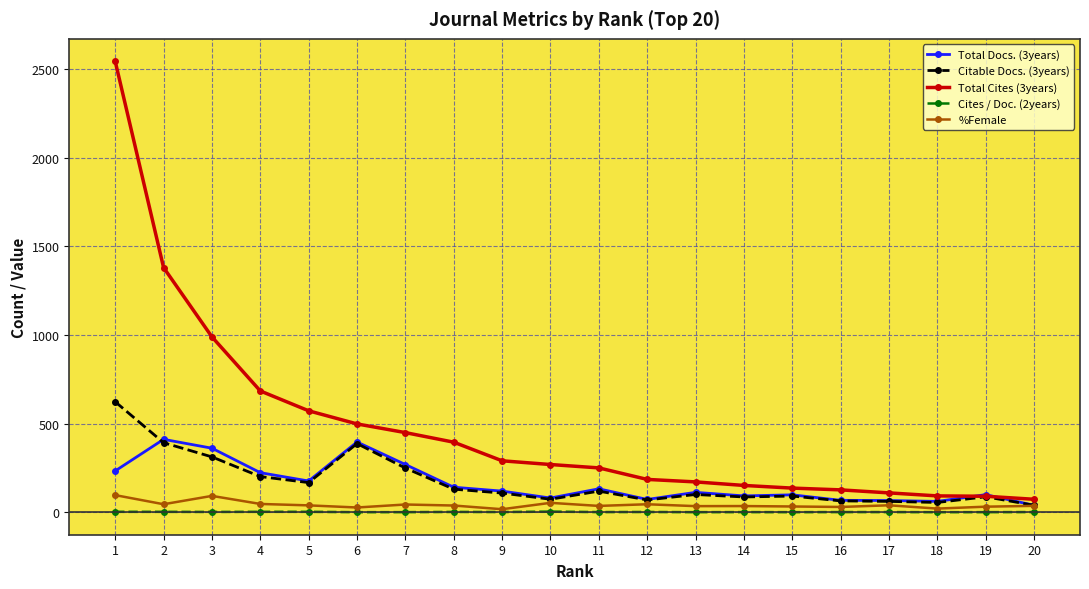

At which category does Citable Docs. (3years) reach its first local valley?

5